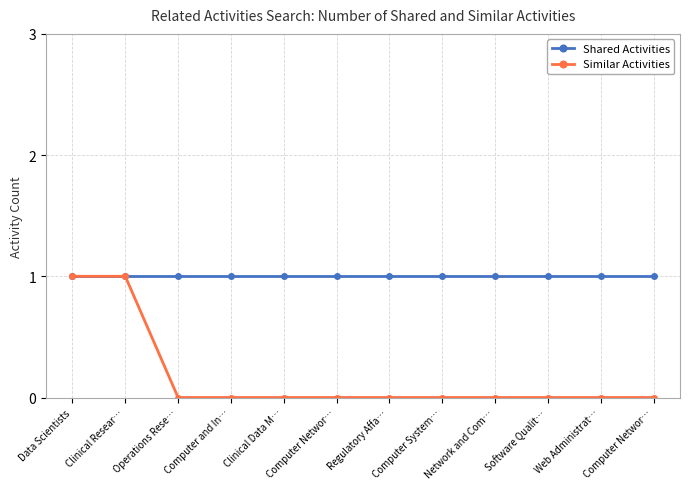

Where is Shared Activities nearest to the value 1?

Data Scientists